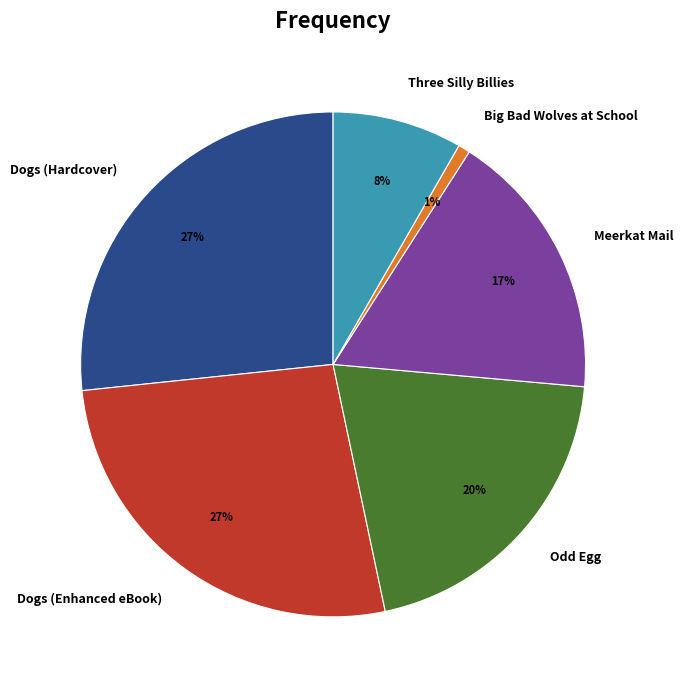

Approximately how many times larger is the value at Dogs (Hardcover) compared to Dogs (Enhanced eBook)?

1.0